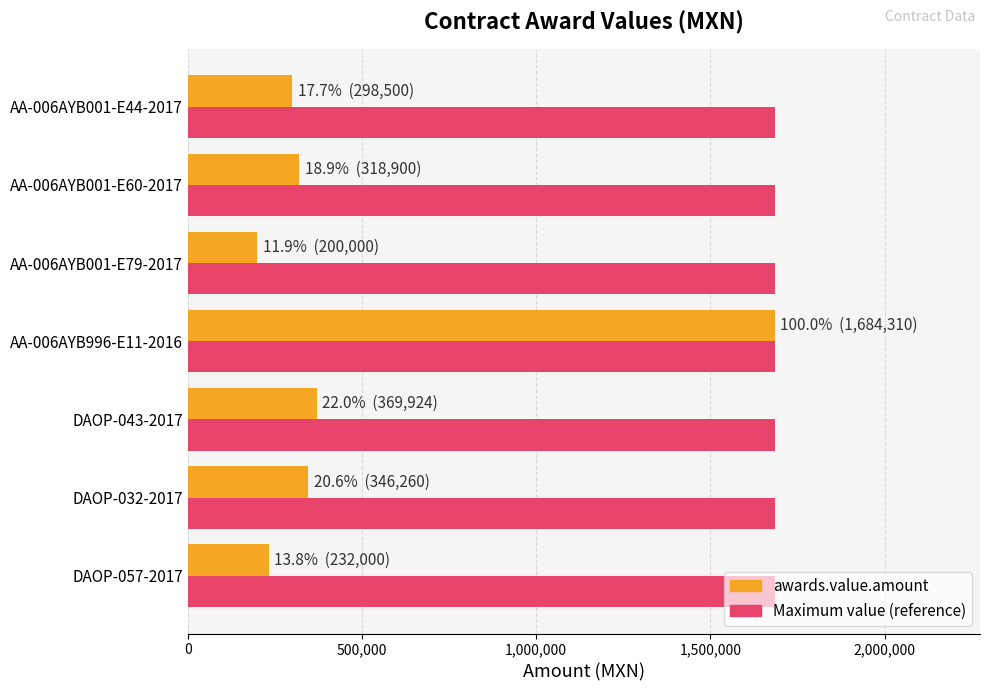

At which category is the sum across all series the highest?

AA-006AYB996-E11-2016